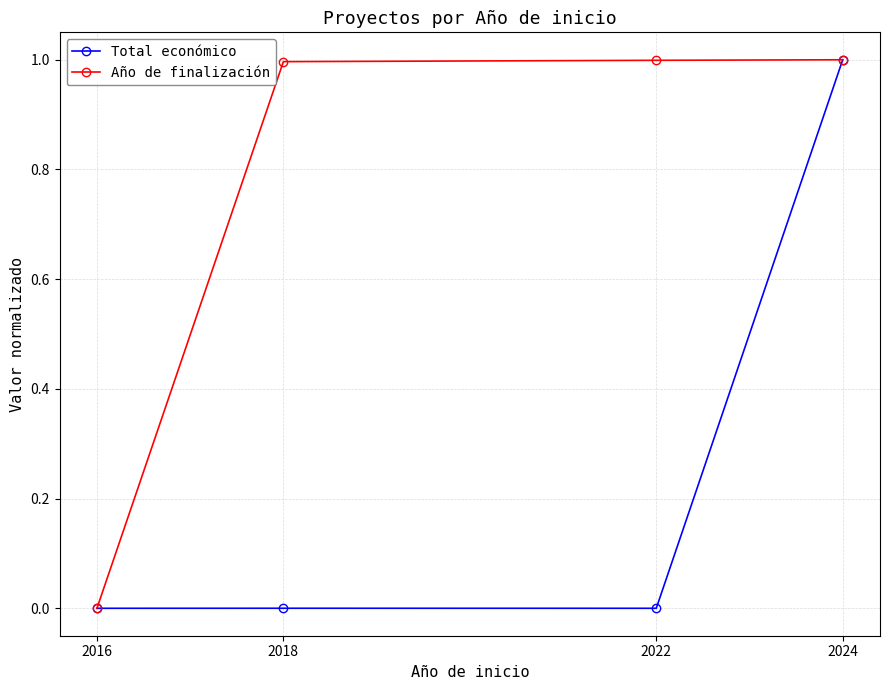

True or false: Año de finalización has more than 1 points higher than both neighbors.

False